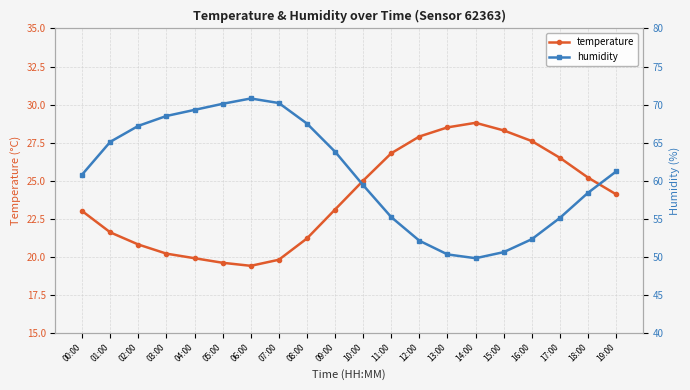

Reading left to right, list all the values displayed in this chart.

temperature: 23.0	21.6	20.8	20.2	19.9	19.6	19.4	19.8	21.2	23.1	25.0	26.8	27.9	28.5	28.8	28.3	27.6	26.5	25.2	24.1
humidity: 60.8	65.1	67.2	68.5	69.3	70.1	70.8	70.2	67.5	63.8	59.4	55.2	52.1	50.3	49.8	50.6	52.3	55.1	58.4	61.2